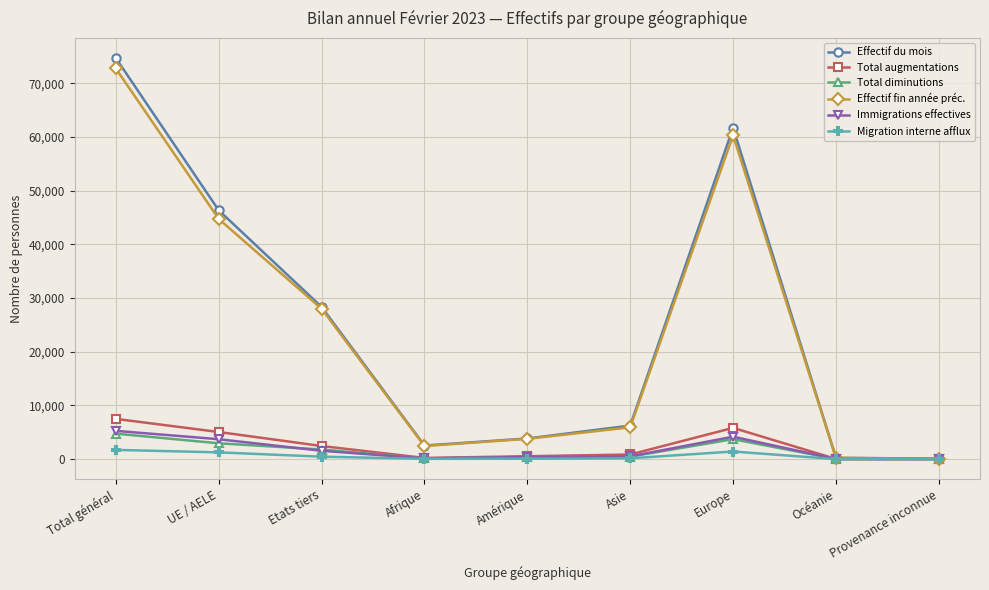

What position from the left is Océanie?

8